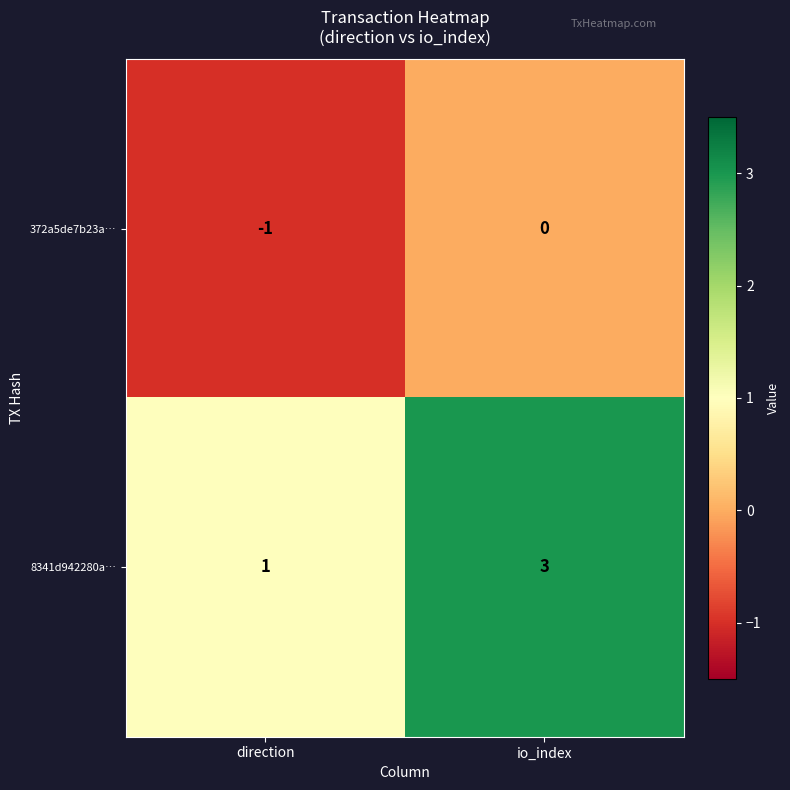

Between direction and io_index, which series saw the biggest shift?

8341d942280a…